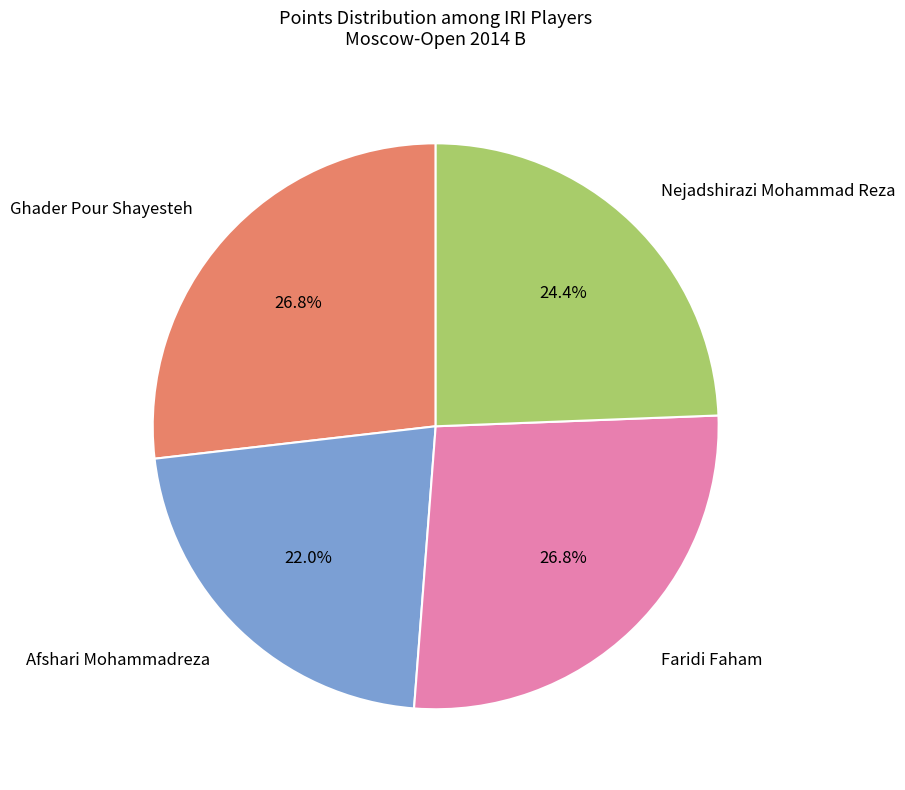

What percentage do Faridi Faham and Afshari Mohammadreza together represent?

48.8%